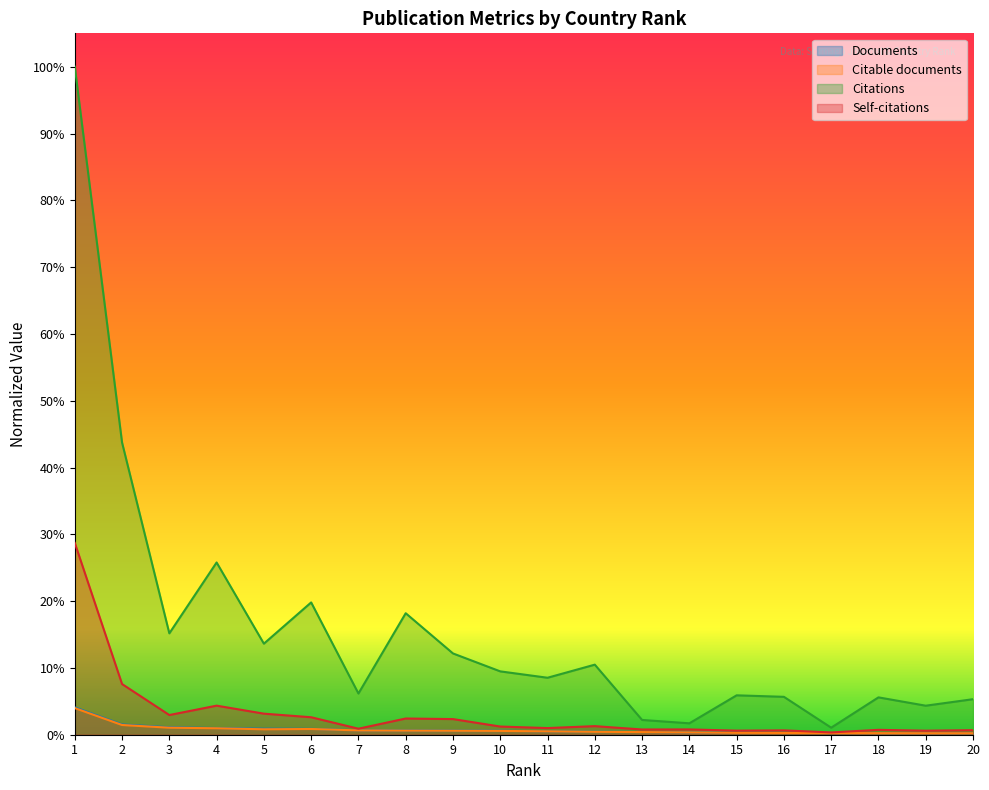

Which series has the largest total across all categories?

Citations